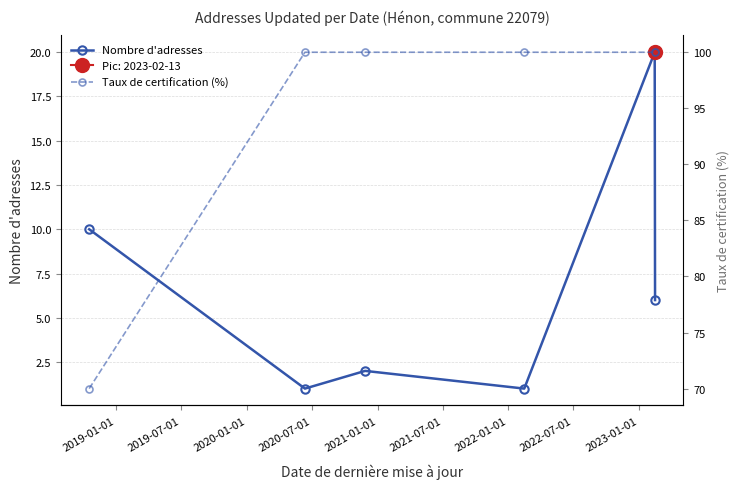

What are all the series names shown in the legend?

Nombre d'adresses, Taux de certification (%)